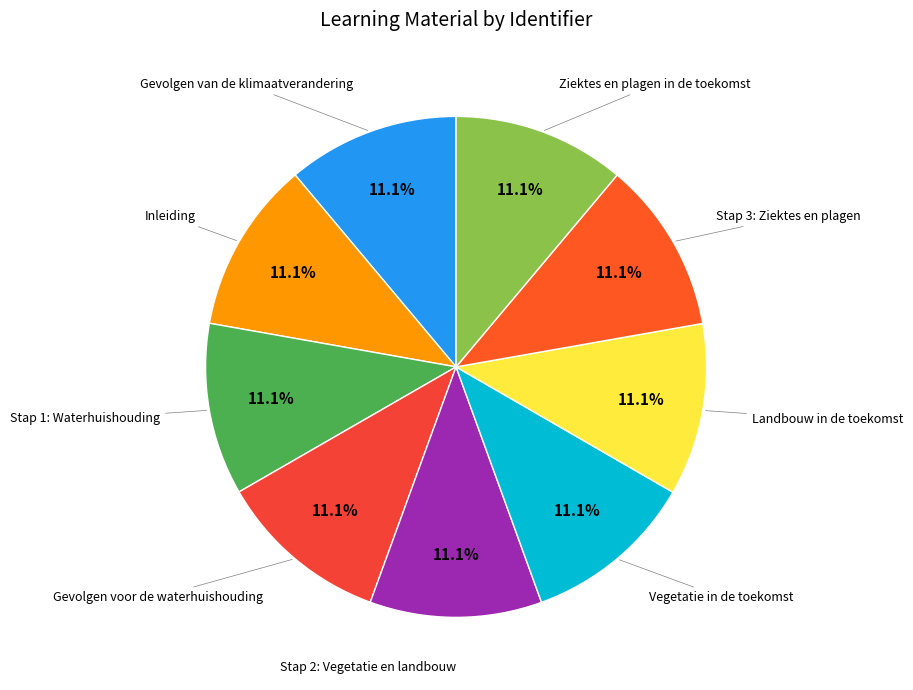

Count the number of slices in the pie.

9